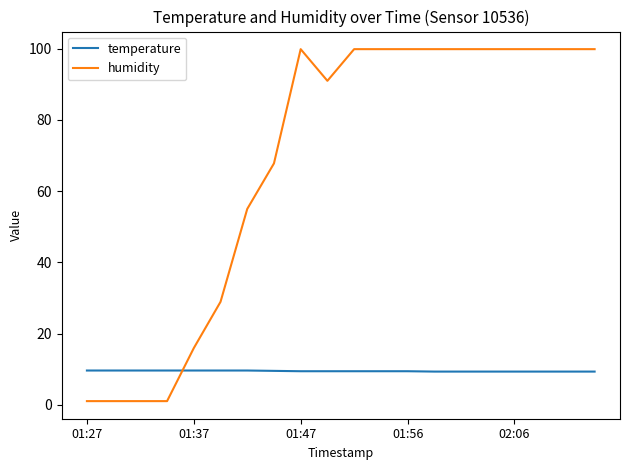

What is the difference between the maximum and second lowest values in the temperature series?

0.3